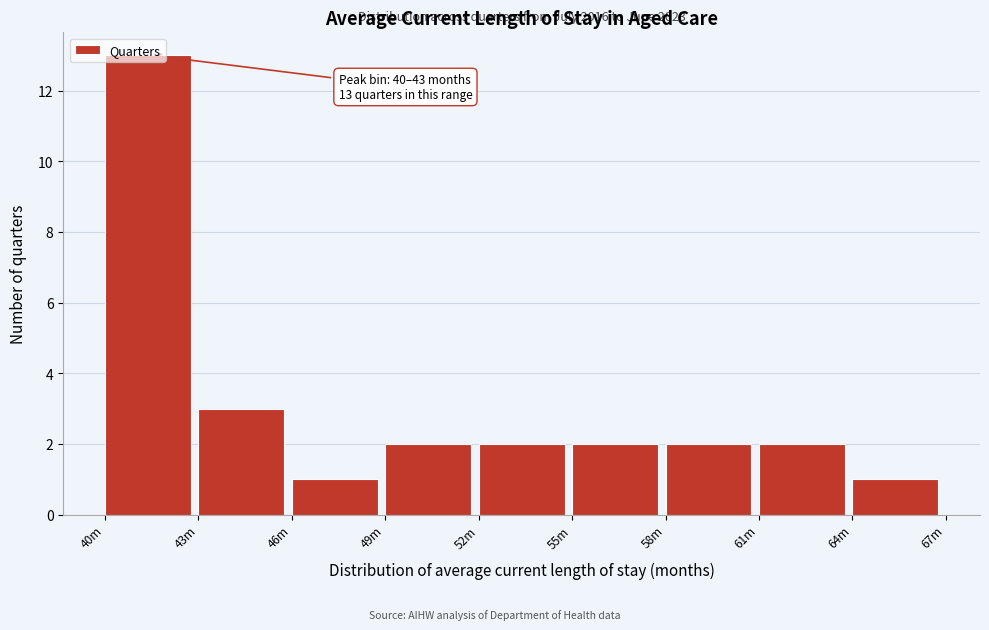

What is the maximum value shown in the chart?

13